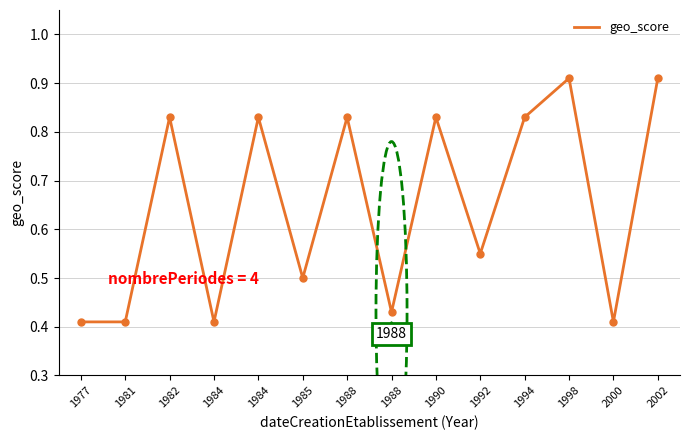

At which label is the value closest to 0?

1977